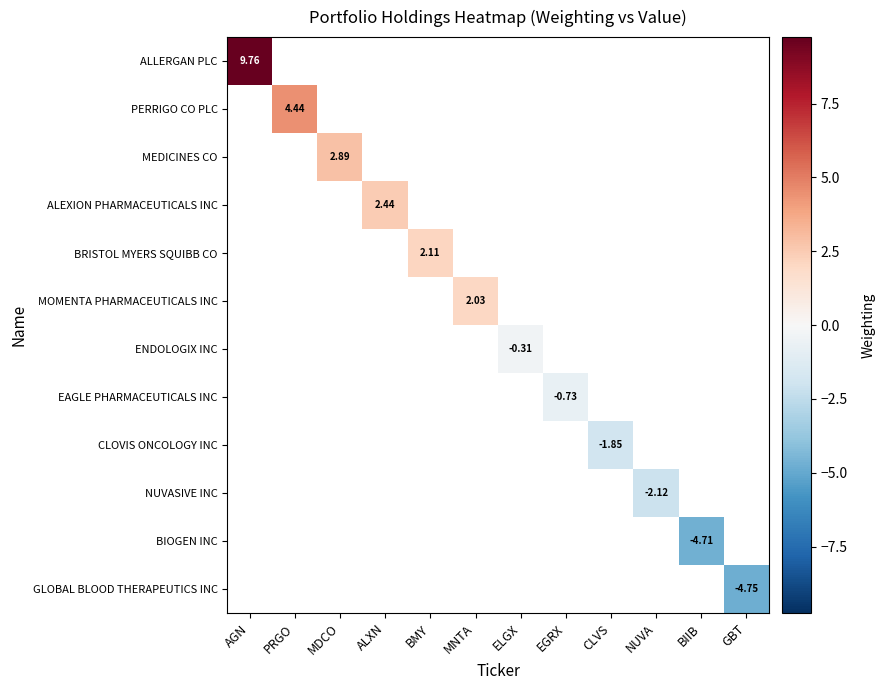

At GBT, list the series in order from largest to smallest.

ALLERGAN PLC, PERRIGO CO PLC, MEDICINES CO, ALEXION PHARMACEUTICALS INC, BRISTOL MYERS SQUIBB CO, MOMENTA PHARMACEUTICALS INC, ENDOLOGIX INC, EAGLE PHARMACEUTICALS INC, CLOVIS ONCOLOGY INC, NUVASIVE INC, BIOGEN INC, GLOBAL BLOOD THERAPEUTICS INC